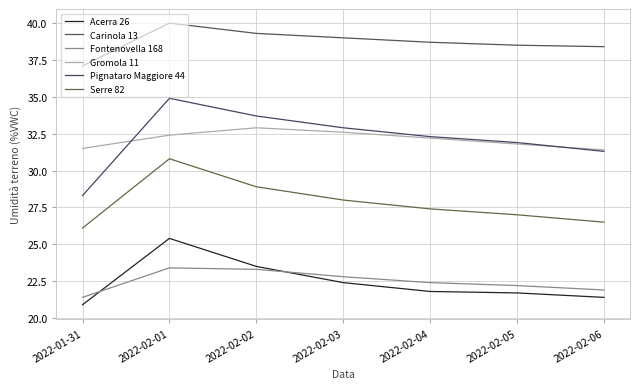

True or false: Serre 82 and Fontenovella 168 intersect in this chart.

False